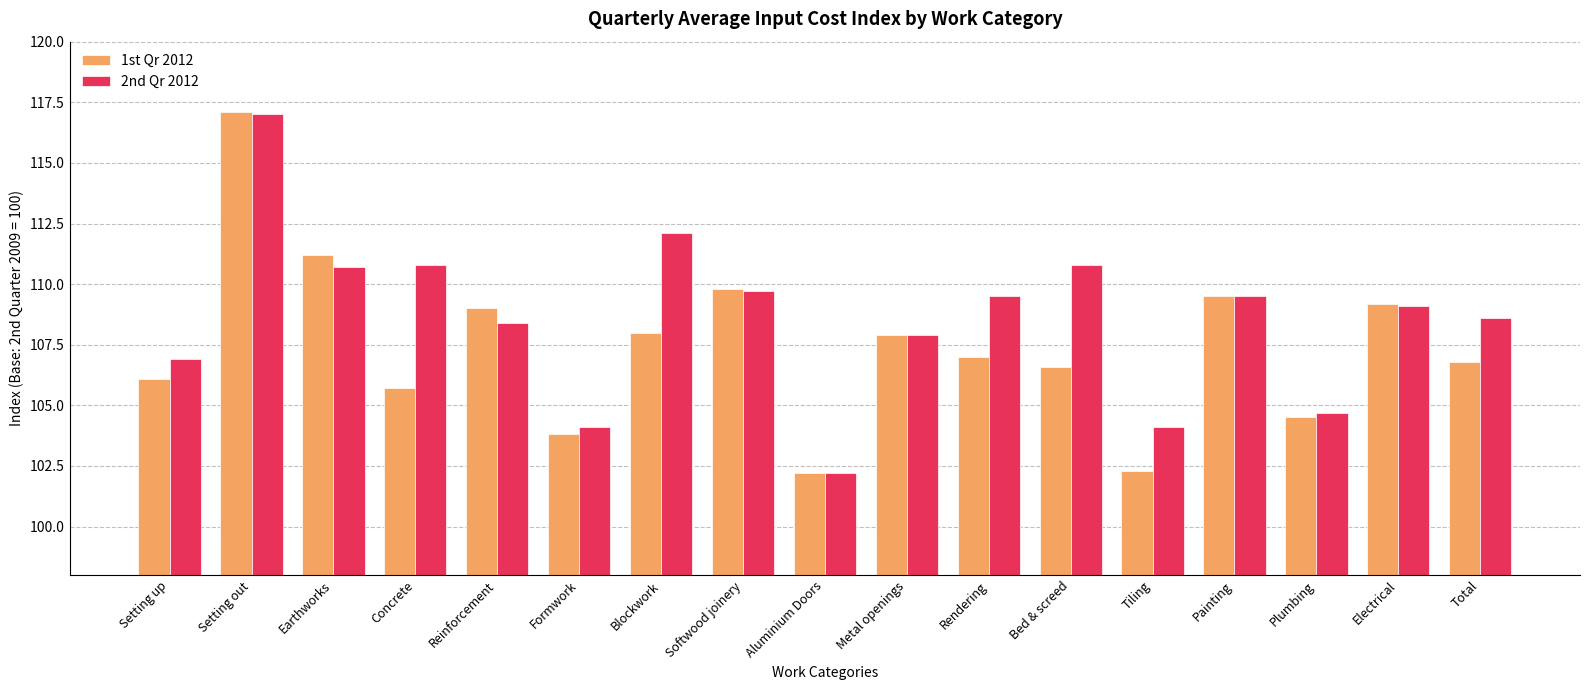

How many data points in 2nd Qr 2012 are above 109?

9